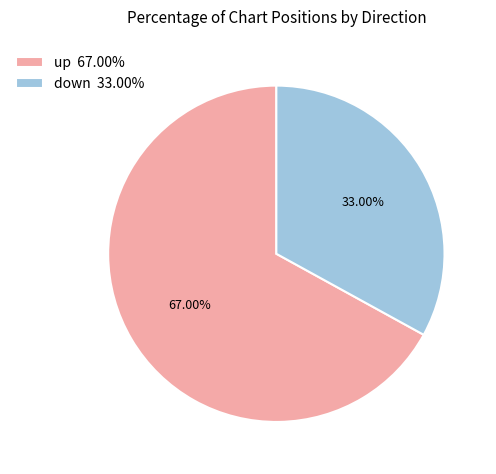

What is the largest slice in the pie chart?

up